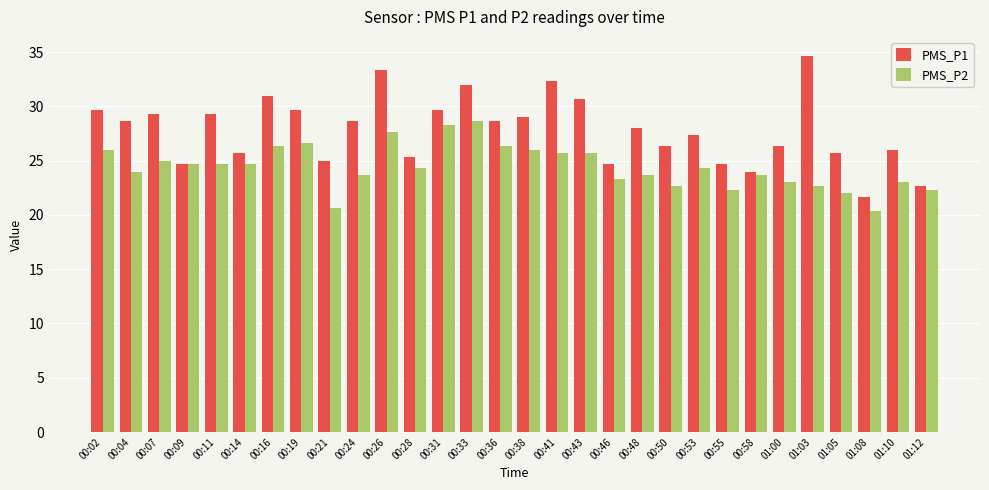

Which series has the largest total across all categories?

PMS_P1